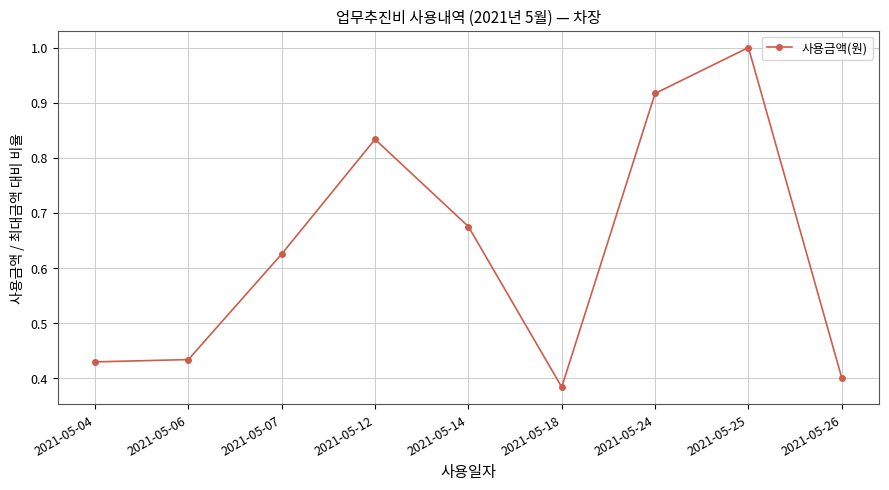

True or false: there are more than 2 points higher than both neighbors.

False